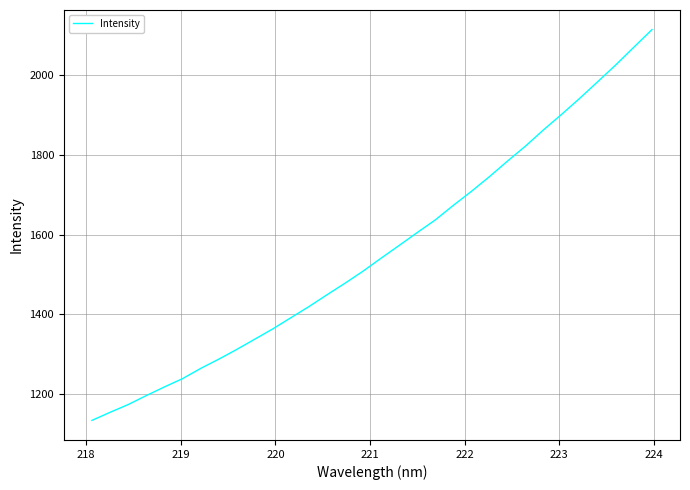

What is the maximum value shown in the chart?

2113.1